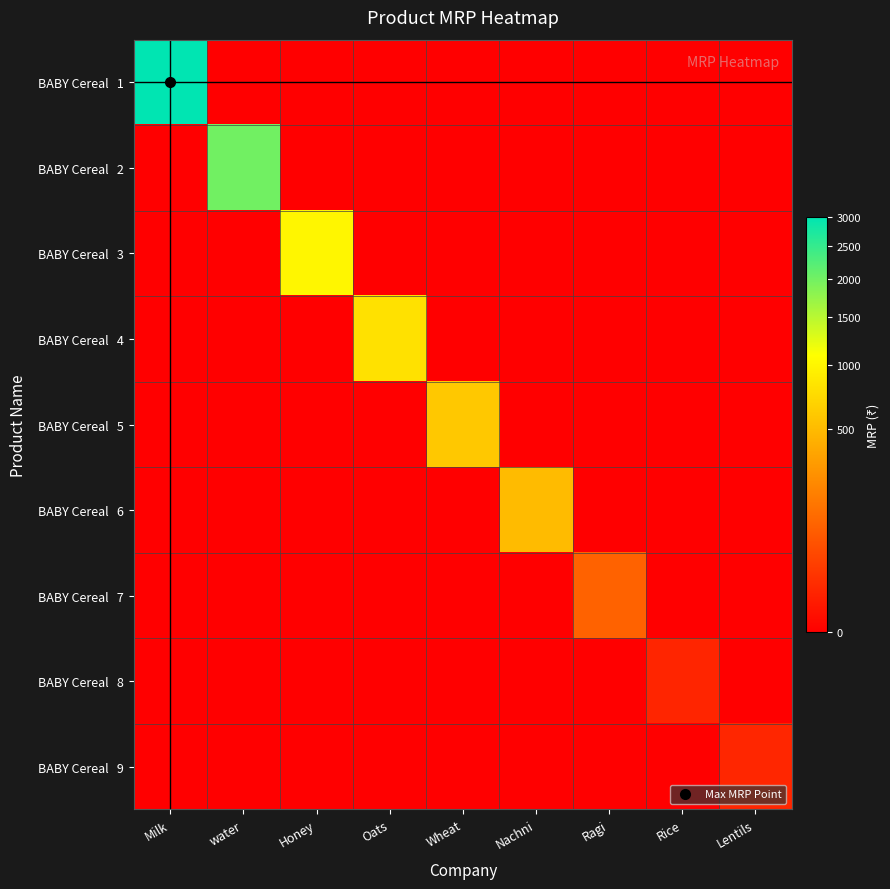

Which label corresponds to the smallest value in the chart?

water